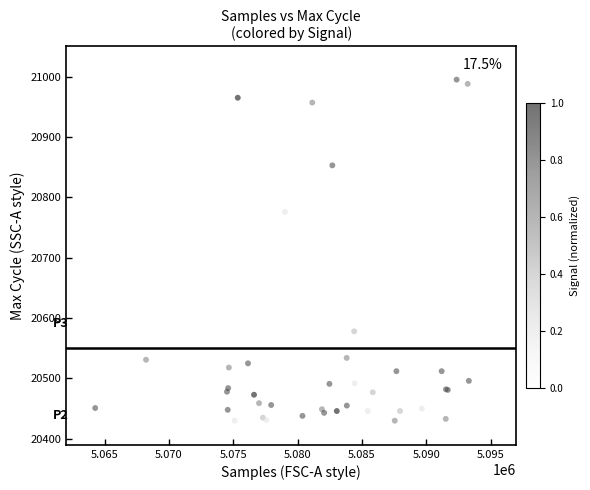

What Y value in the scatter plot is closest to 20710?

20776